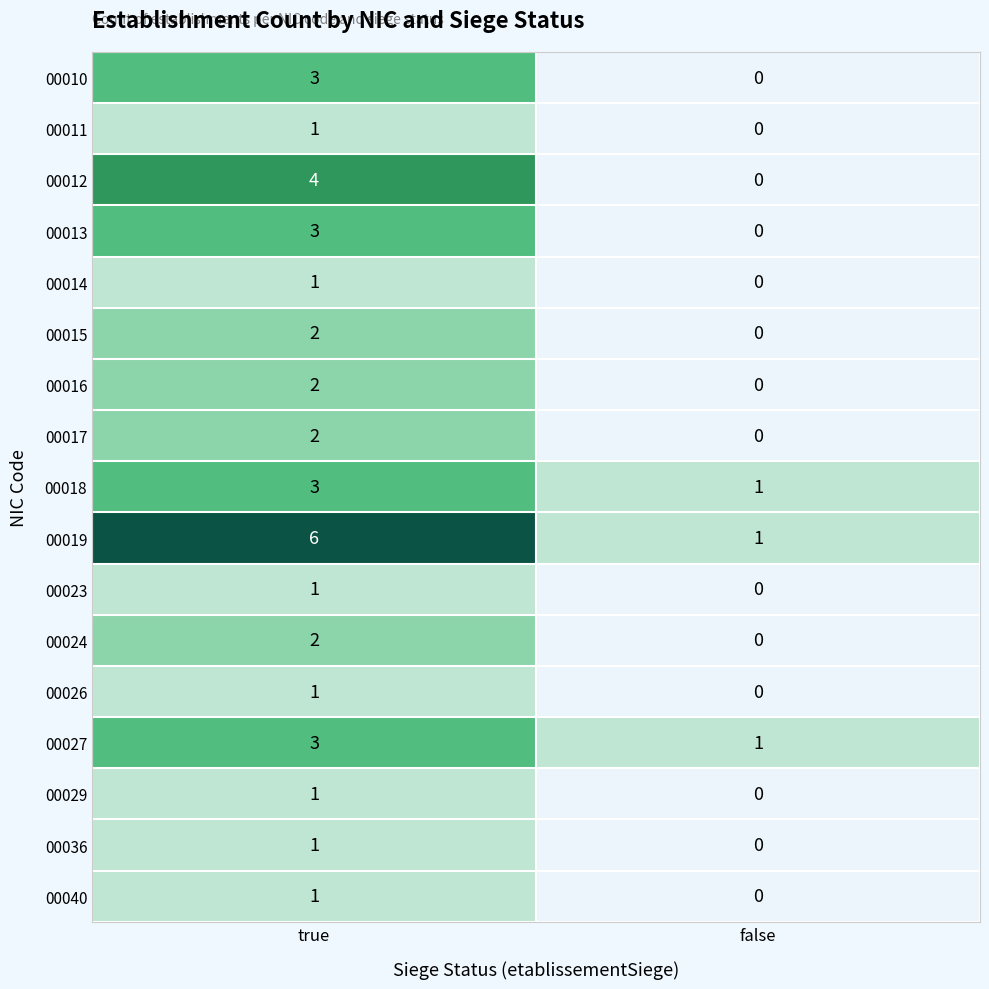

What is the difference between the 00019 values at true and false?

5